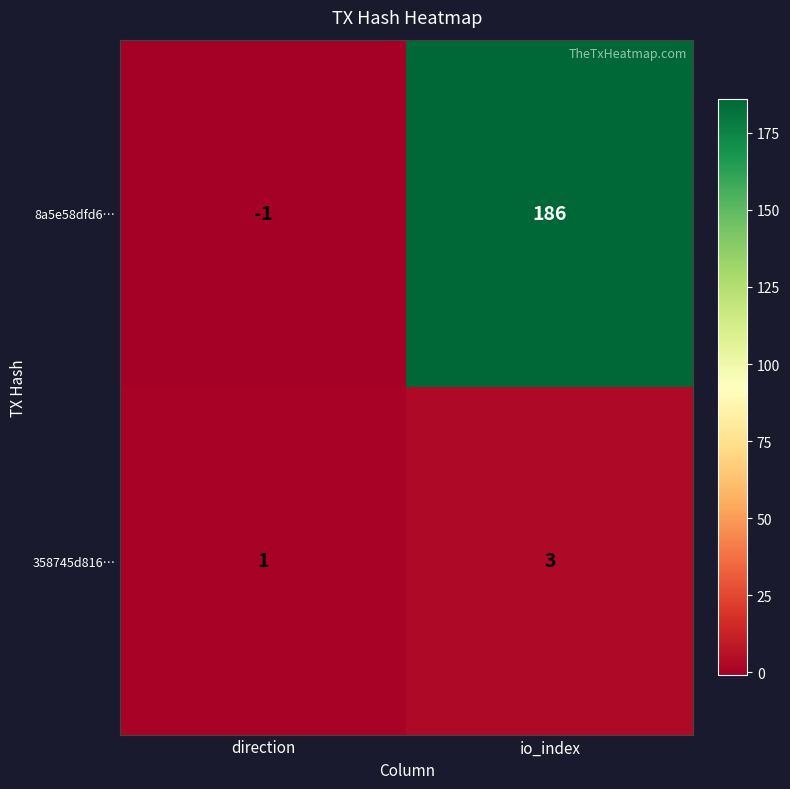

Is it true that 358745d816… equals 3 at io_index?

True